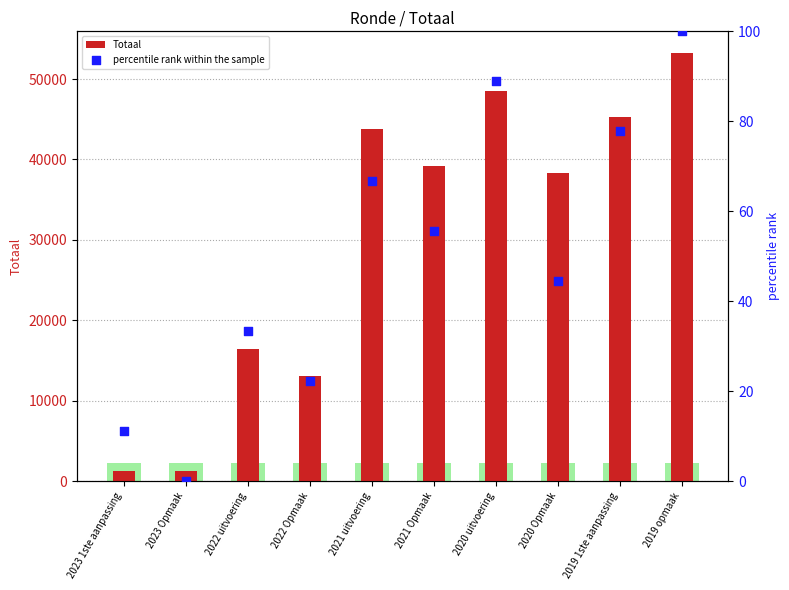

At which category is the sum across all series the highest?

2019 opmaak